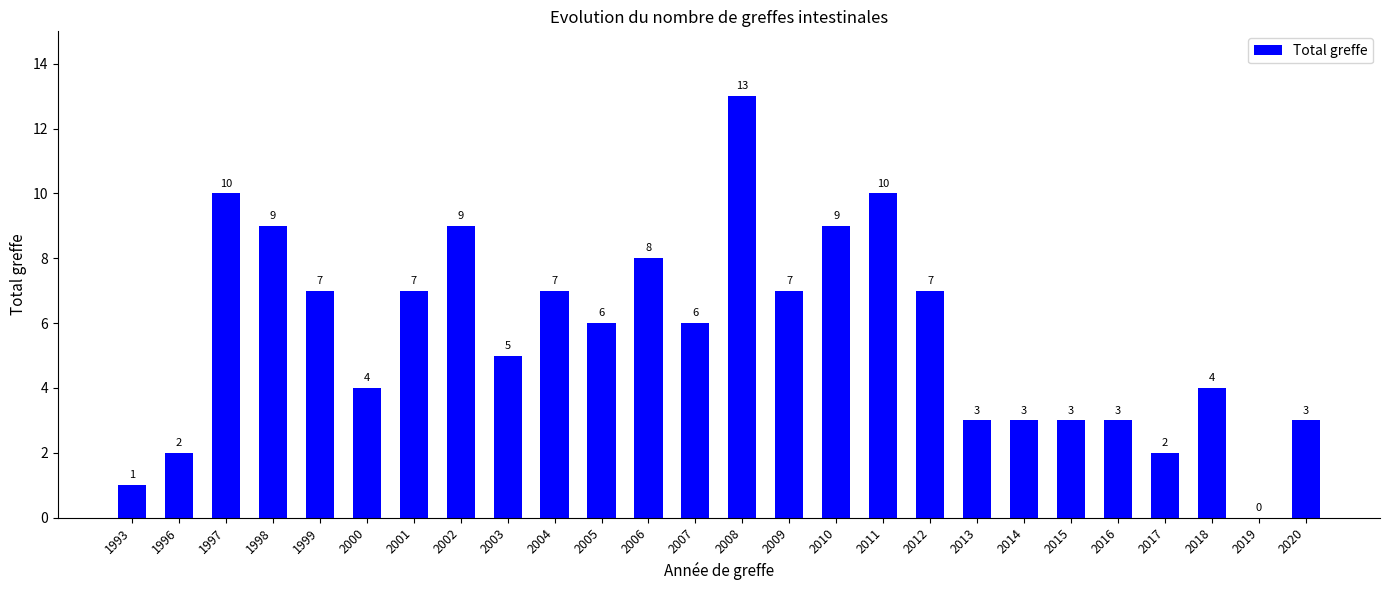

At which category does the chart reach its peak across all series?

2008